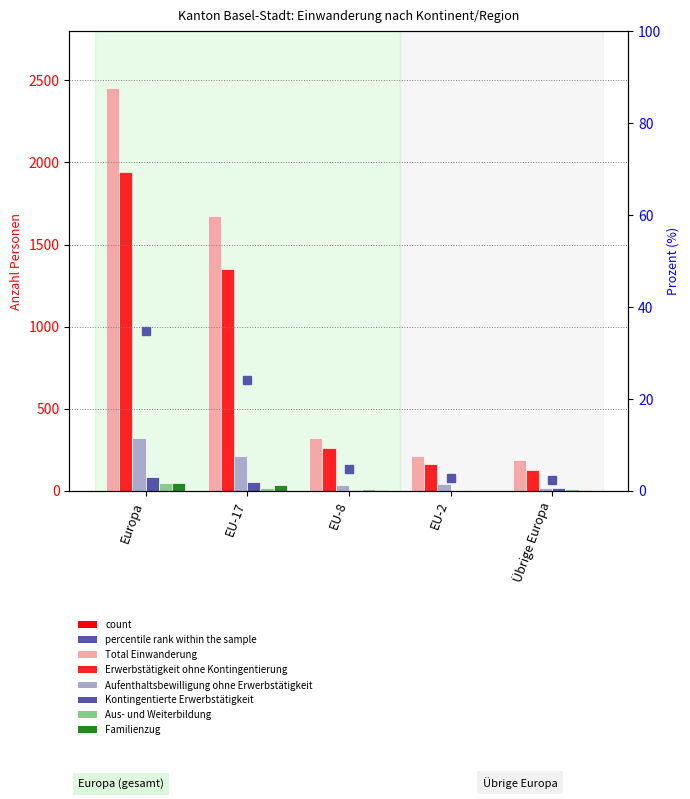

At how many categories does at least one series exceed 293?

3